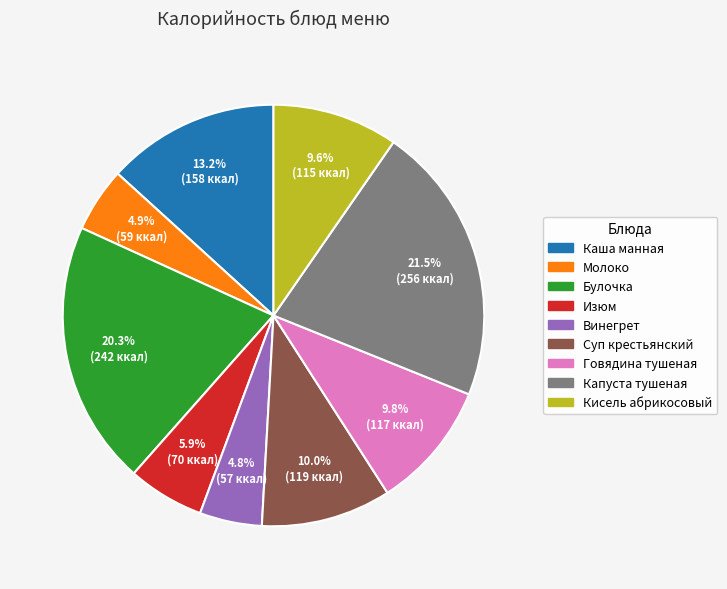

Which has a higher value, Каша манная or Капуста тушеная?

Капуста тушеная